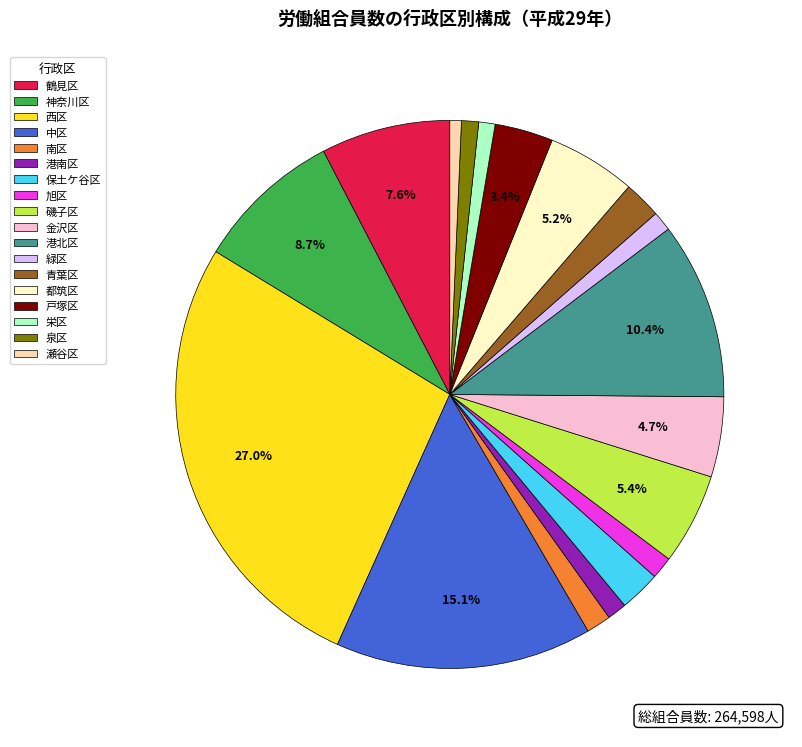

Which slice is the largest?

西区